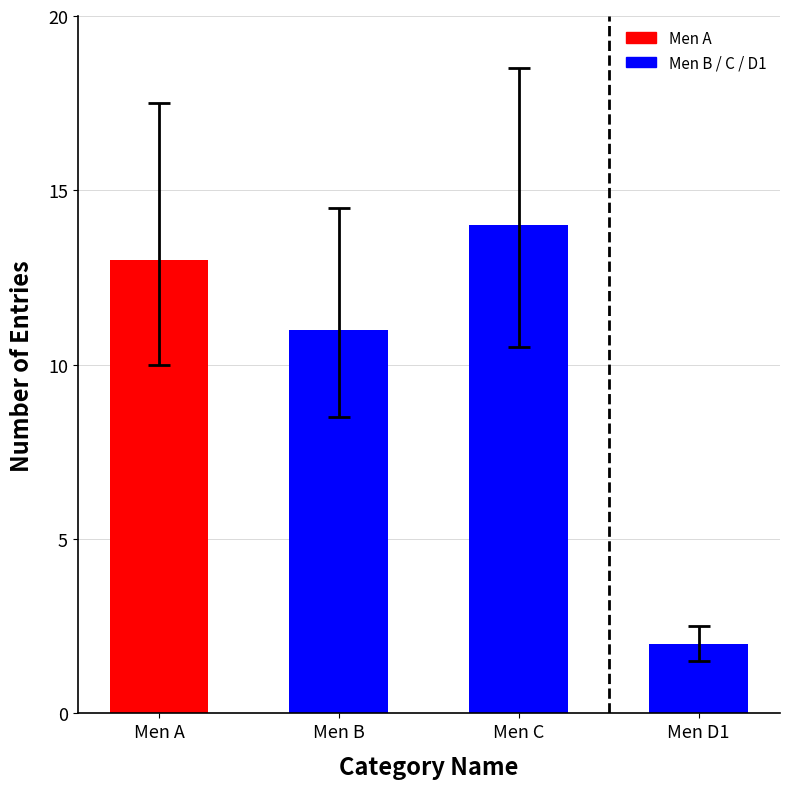

The value at Men A is 3. True or false?

False